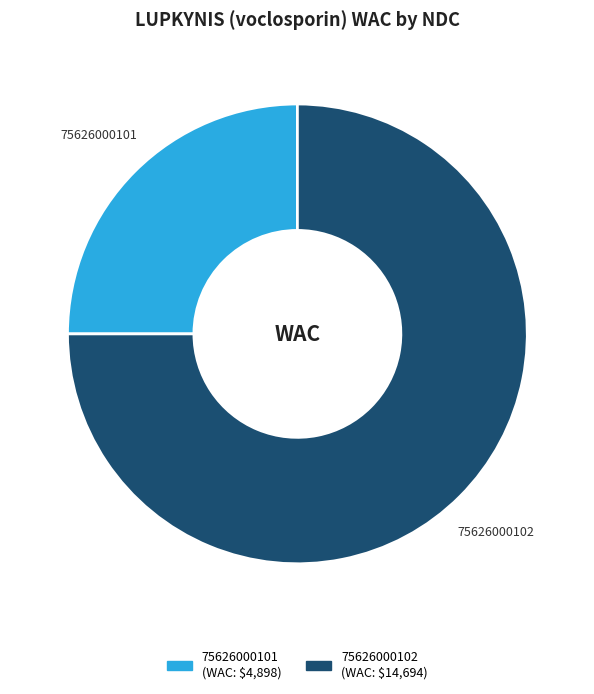

Between 75626000102 and 75626000101, which is larger?

75626000102